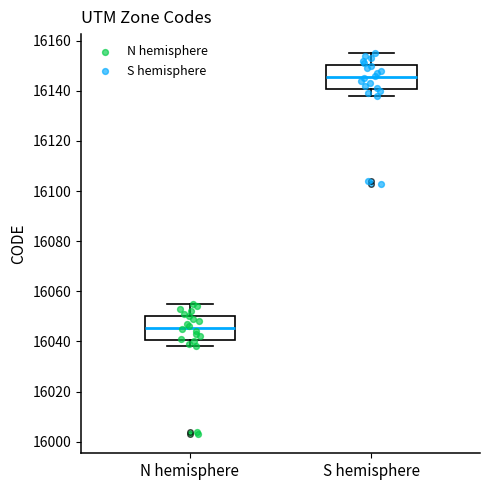

Reading left to right, transcribe this box plot: for each box, give where its median line is, the range the box spans, and where its two whiskers end, as read against the y-axis. The values are not printed on the chart, so give them approximately, as read against the axis.

N hemisphere: median 16046, box 16040 to 16050, whiskers 16038 to 16056
S hemisphere: median 16146, box 16140 to 16150, whiskers 16138 to 16156